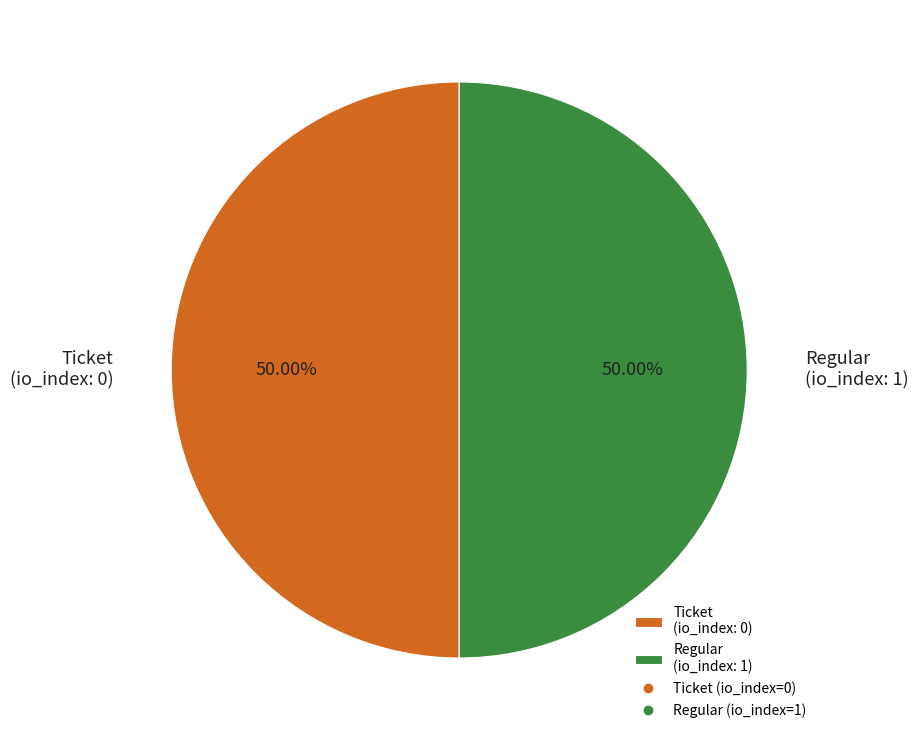

Approximately how many times larger is the value at Regular (io_index: 1) compared to Ticket (io_index: 0)?

1.0